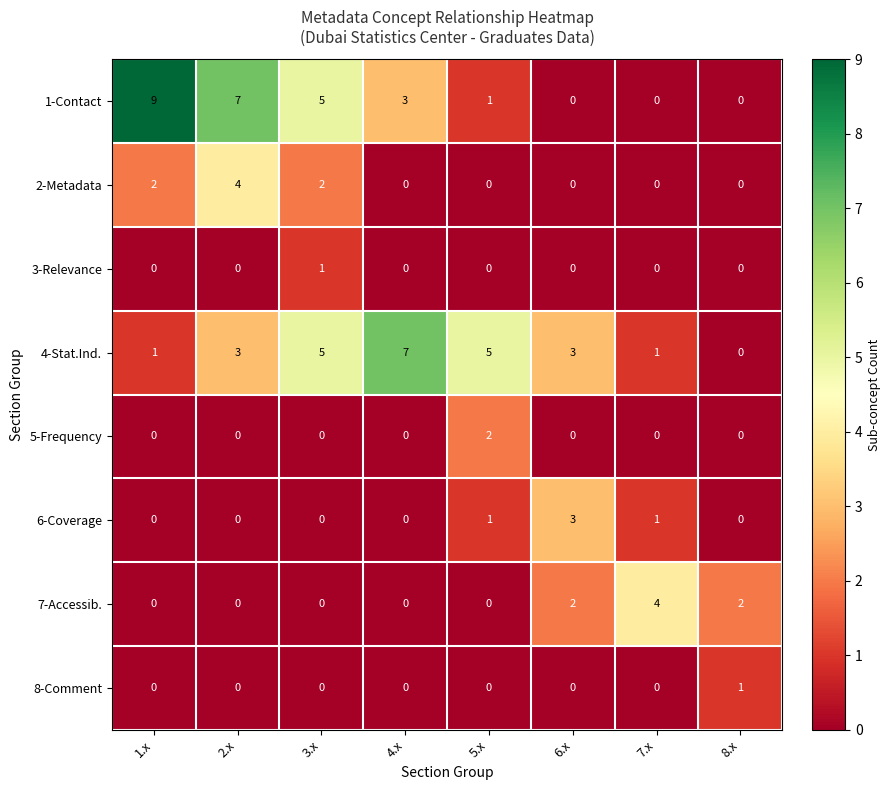

What is the sum of all 2-Metadata values?

8